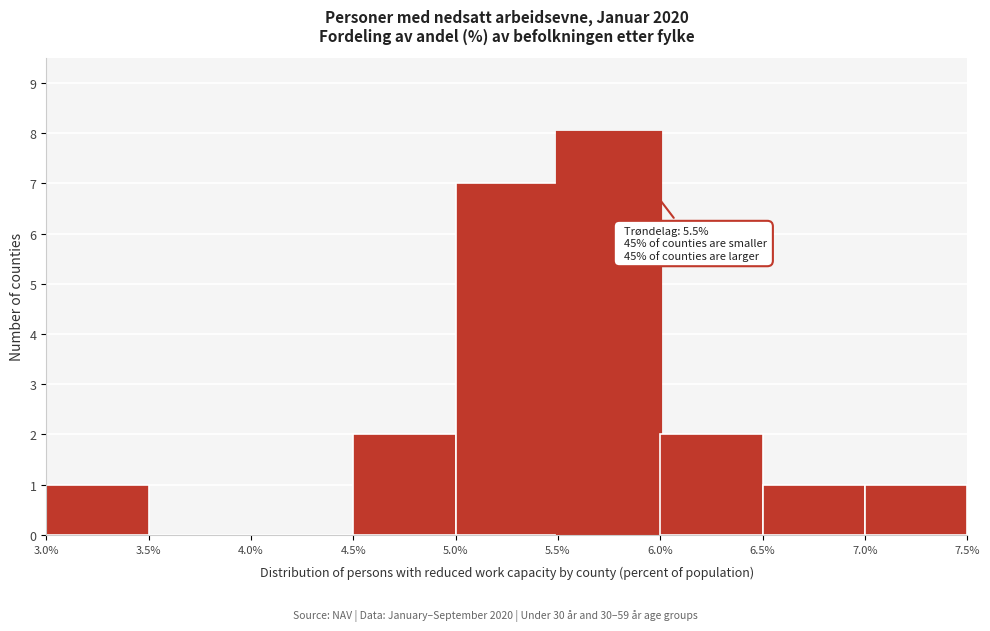

Over which range of the x-axis is the bar tallest?

5.5% to 6.0%